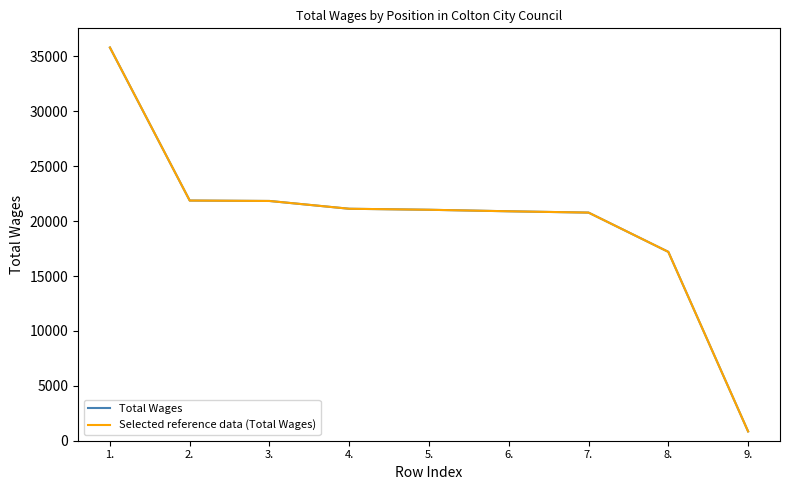

What is the sum of all Selected reference data (Total Wages) values?

181416